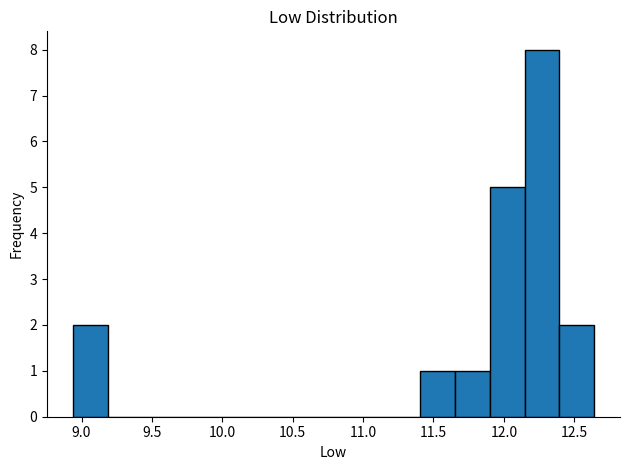

Which range on the x-axis has the tallest bar?

12.15 to 12.40